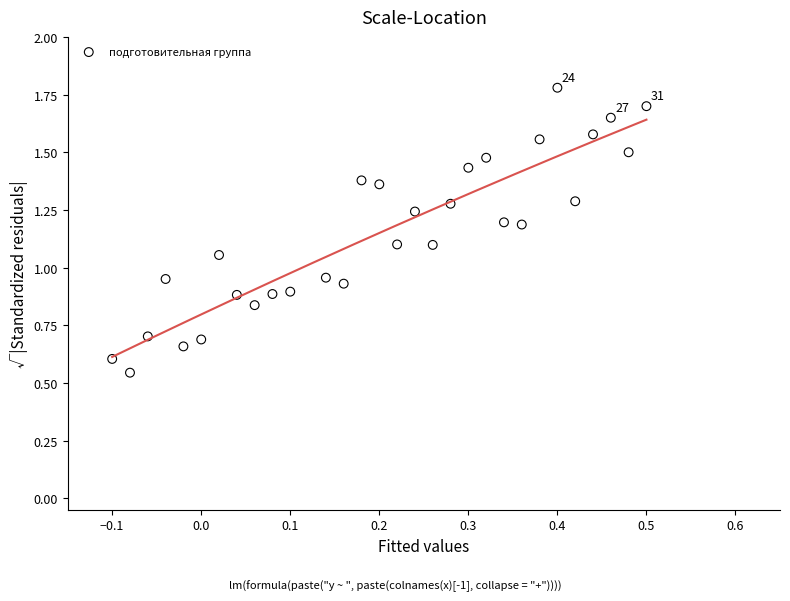

What is the range of X values (max minus min)?

0.6